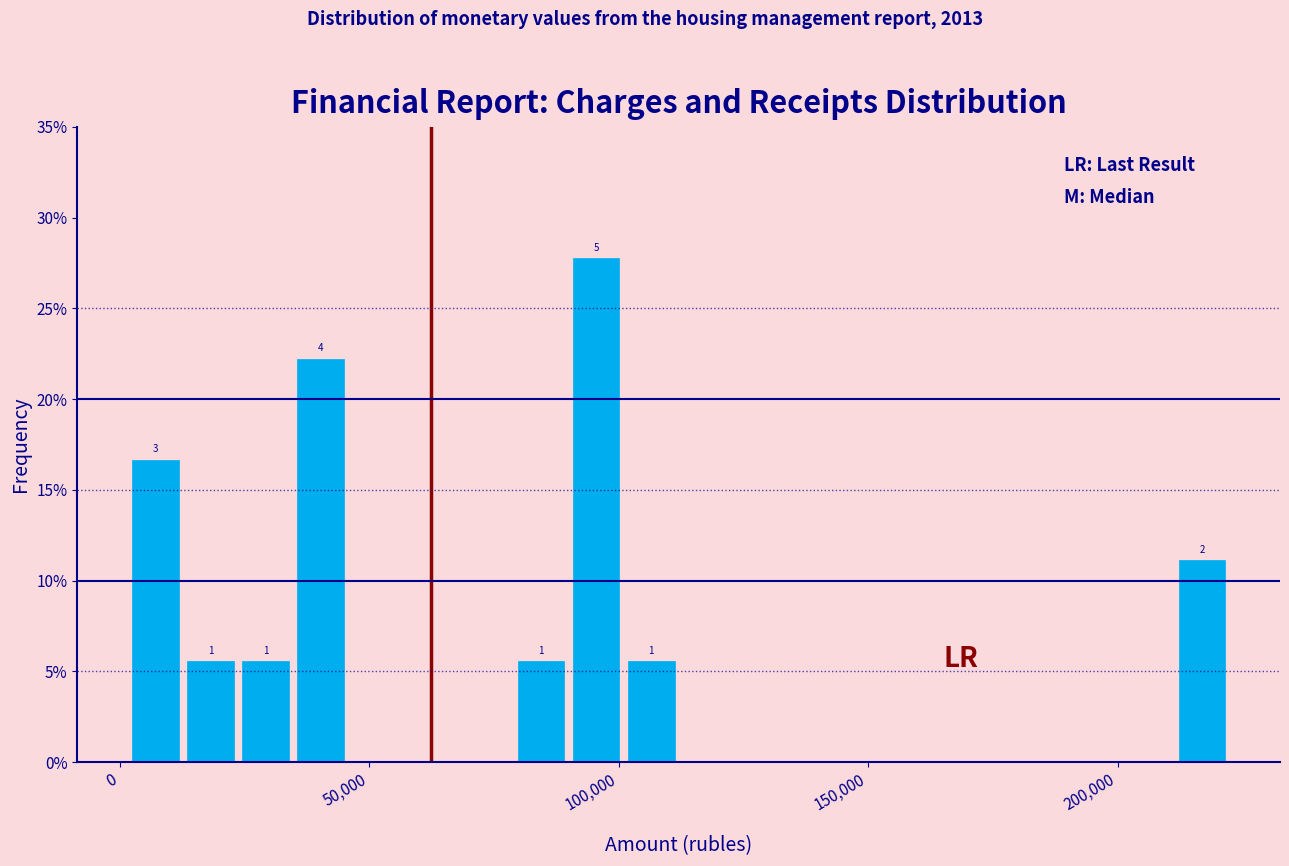

Read against the x-axis, roughly where is the centre of the tallest bar?

95000